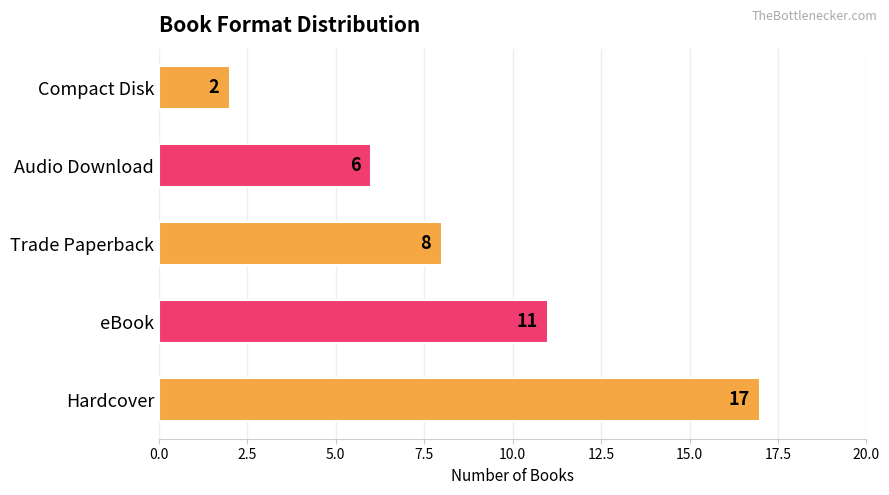

Count the number of data series in this chart.

1